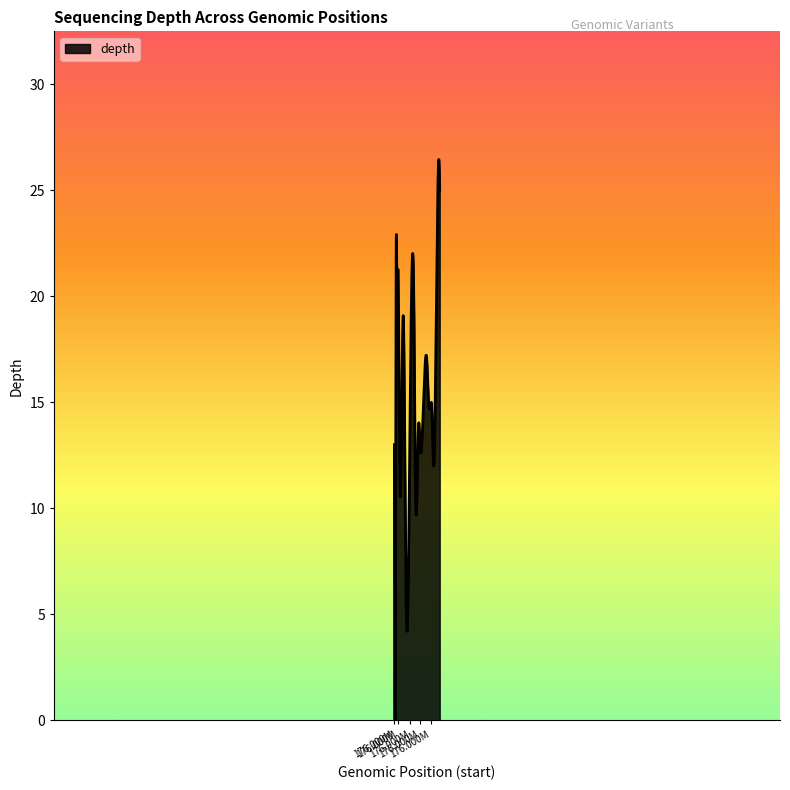

What is the greatest value displayed?

26.5